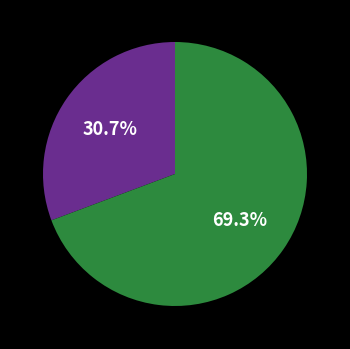

How many slices are in this pie chart?

2